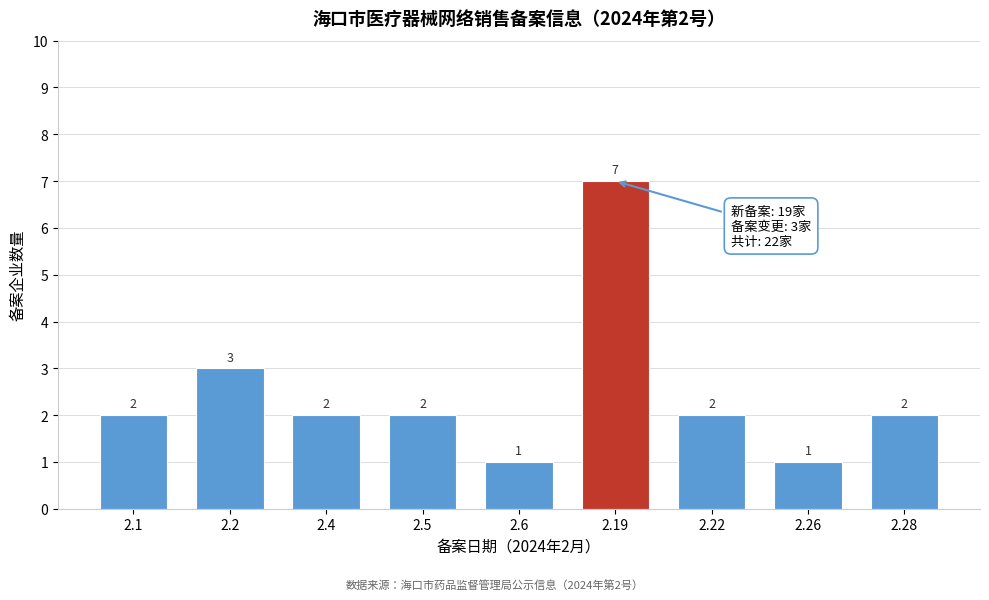

Reading right to left, what are all the values shown in this chart?

2.28=2	2.26=1	2.22=2	2.19=7	2.6=1	2.5=2	2.4=2	2.2=3	2.1=2